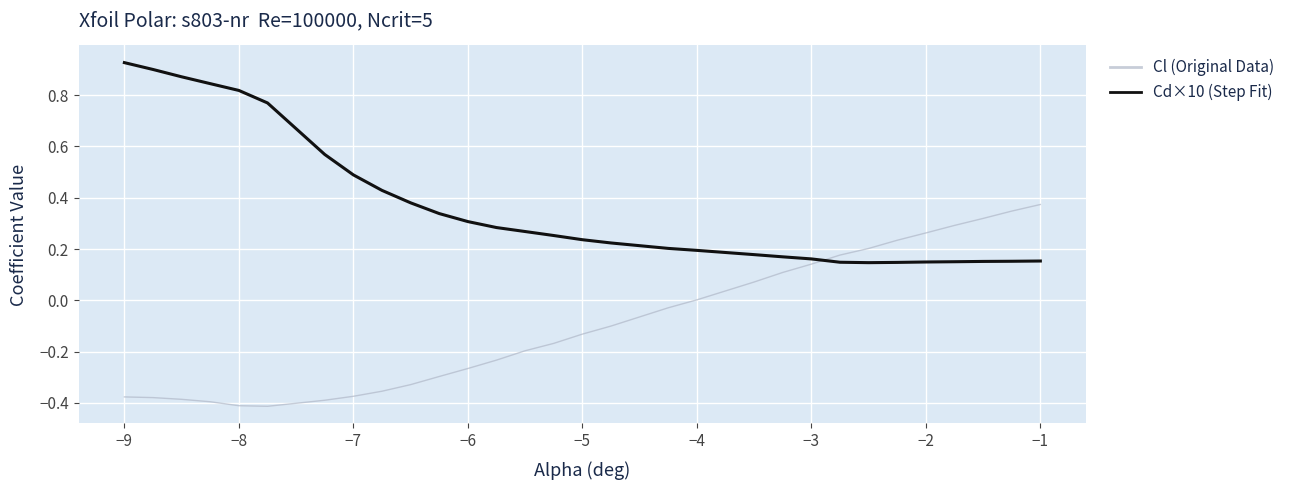

How many times do Cl (Original Data) and Cd×10 (Step Fit) cross each other?

1